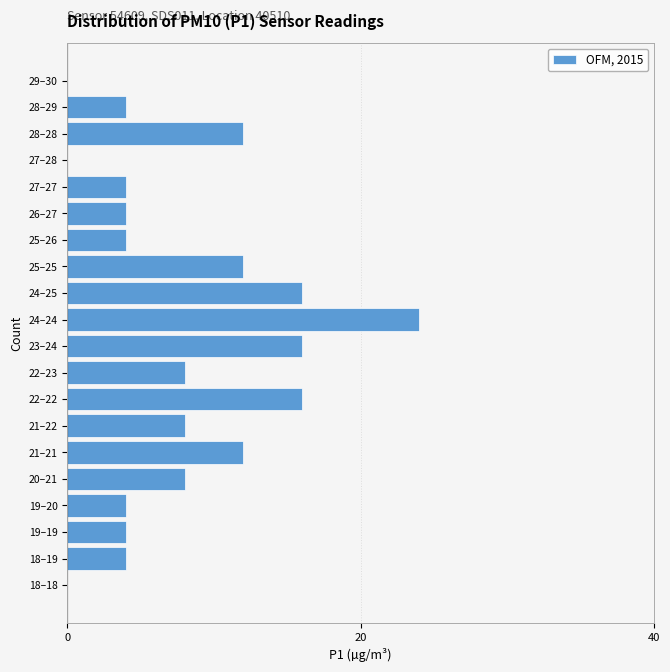

Reading bottom to top, extract all data points from this chart.

18–18=0	18–19=4	19–19=4	19–20=4	20–21=8	21–21=12	21–22=8	22–22=16	22–23=8	23–24=16	24–24=24	24–25=16	25–25=12	25–26=4	26–27=4	27–27=4	27–28=0	28–28=12	28–29=4	29–30=0